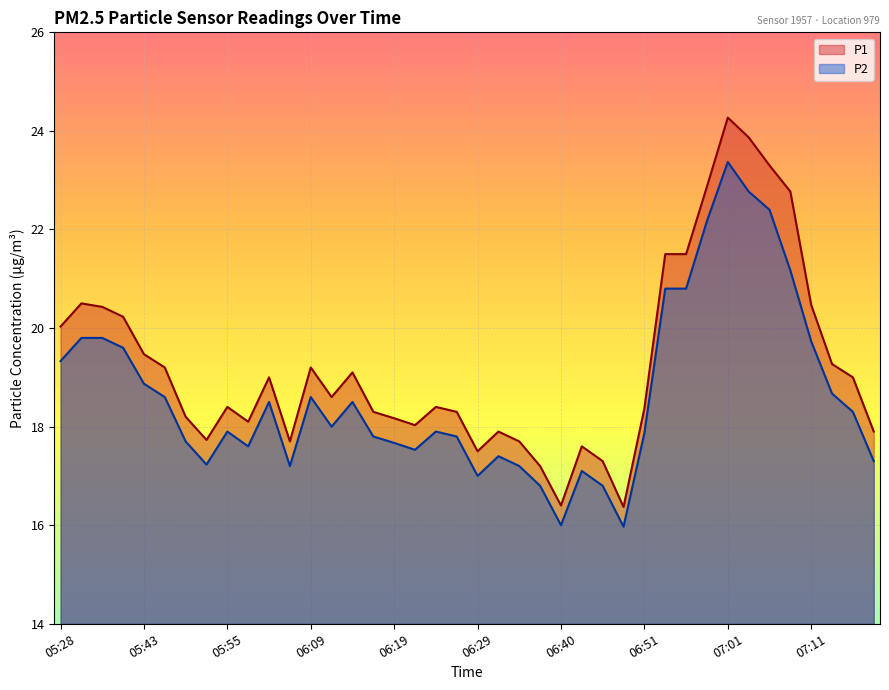

How many distinct data groups are displayed?

2